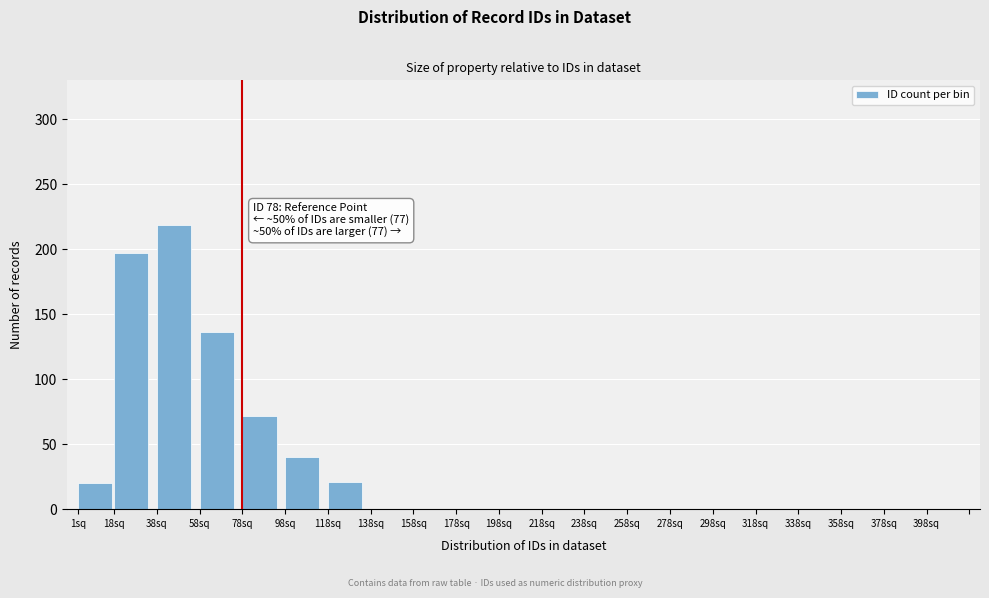

Where is the data nearest to the value 109?

58sq